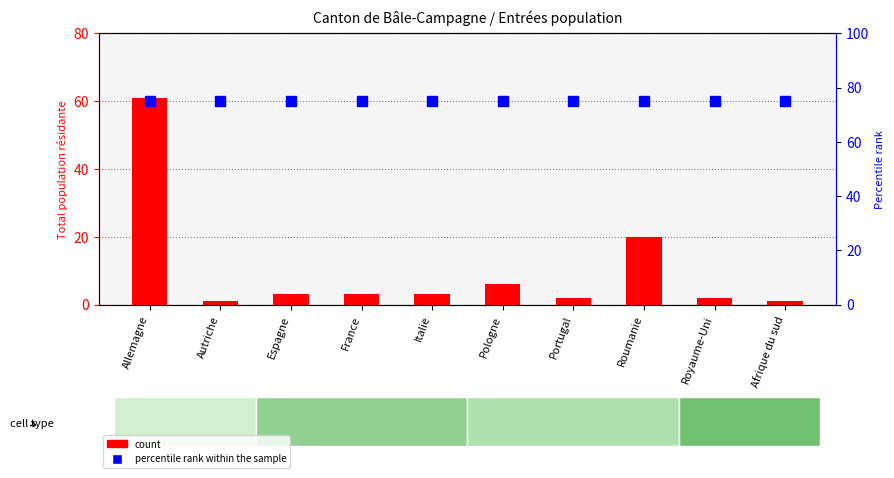

At which category is the sum across all series the highest?

Allemagne